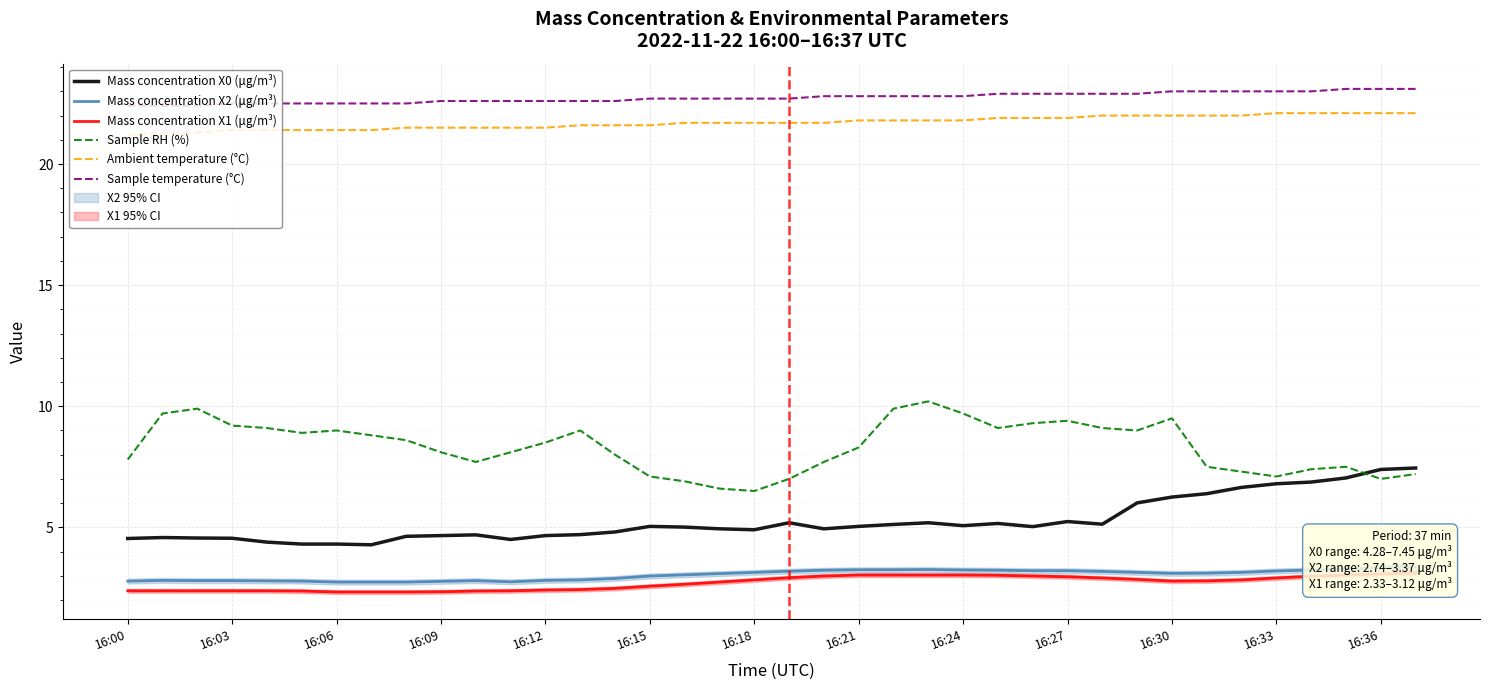

True or false: Sample temperature (°C) and Mass concentration X0 (μg/m³) cross at least once.

False